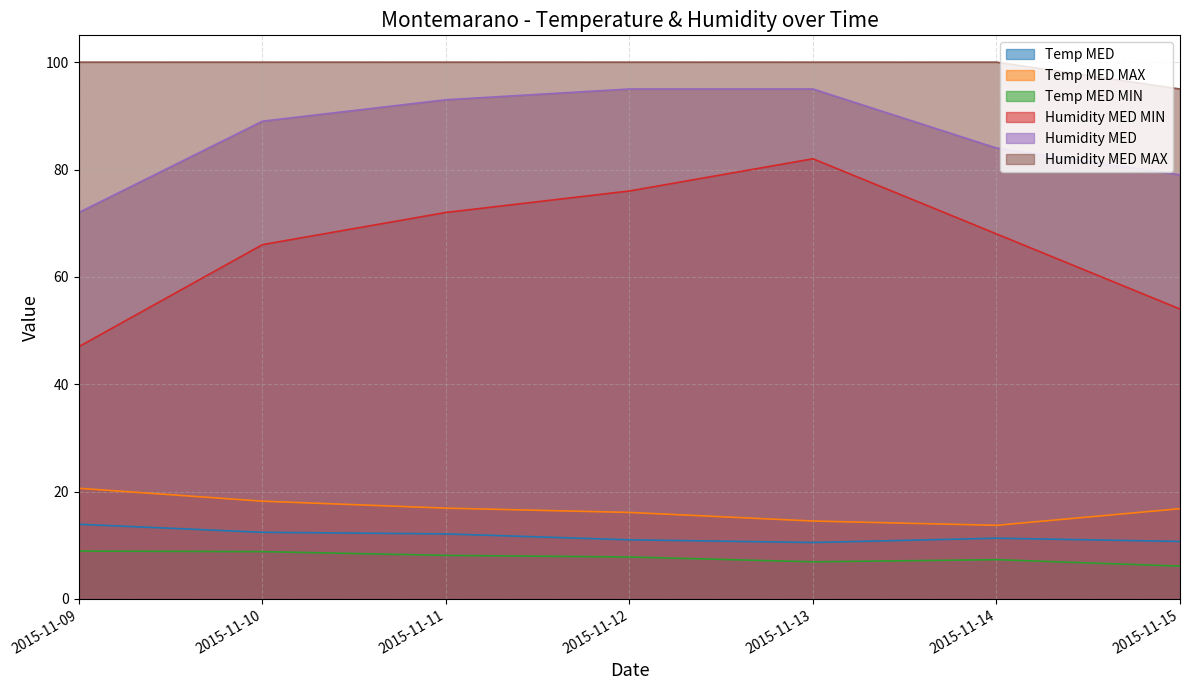

What is the total value across all series at 2015-11-14?

284.3